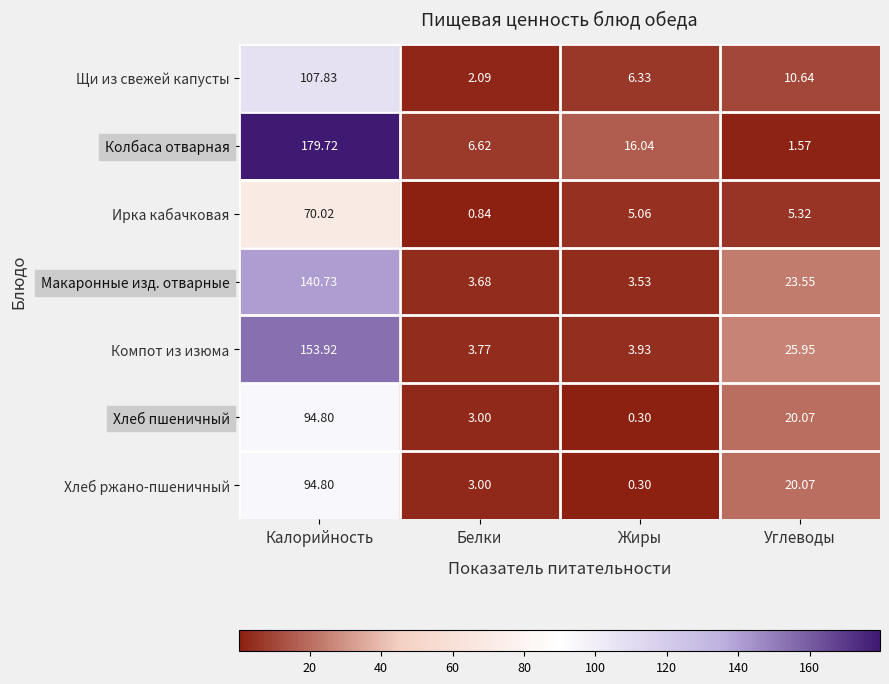

At which category is the sum across all series the highest?

Калорийность